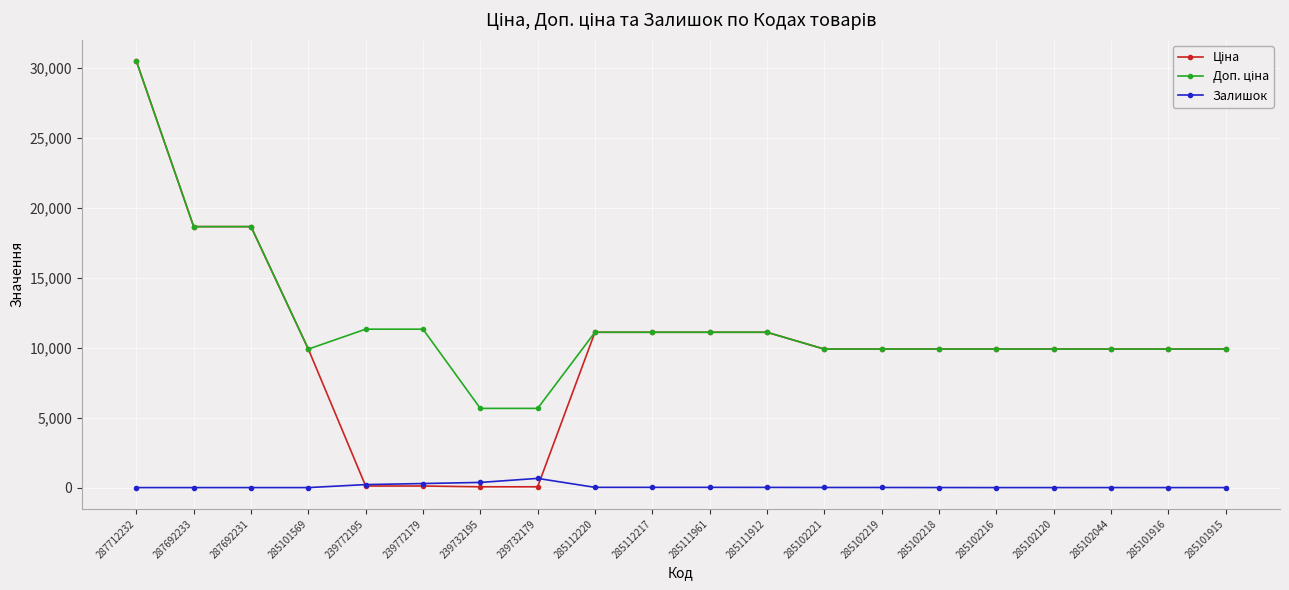

True or false: Залишок has a value of 17.0 at 285111961.

True